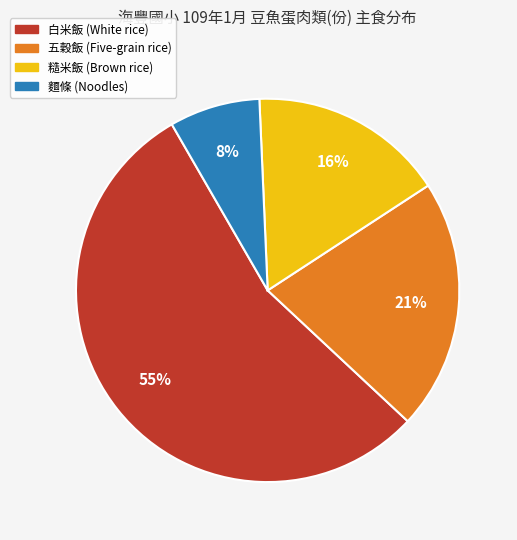

To the nearest percent, what is the average slice percentage?

25%